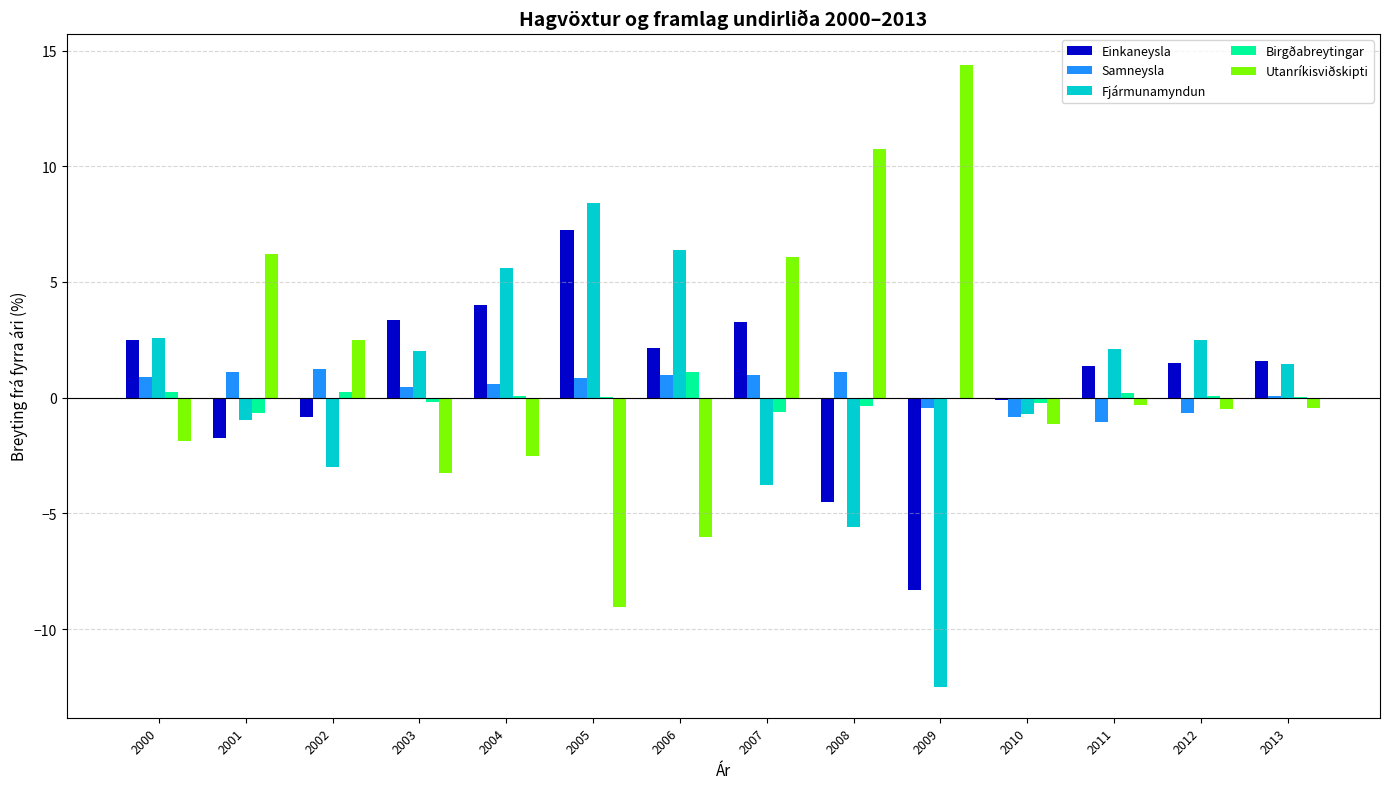

Where is Einkaneysla nearest to the value 0?

2010